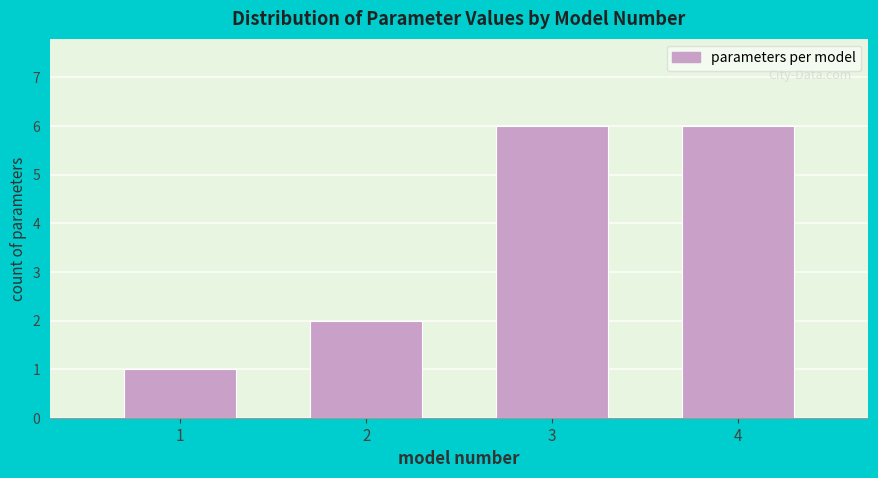

Reading left to right, transcribe all the data shown in this chart.

1=1	2=2	3=6	4=6